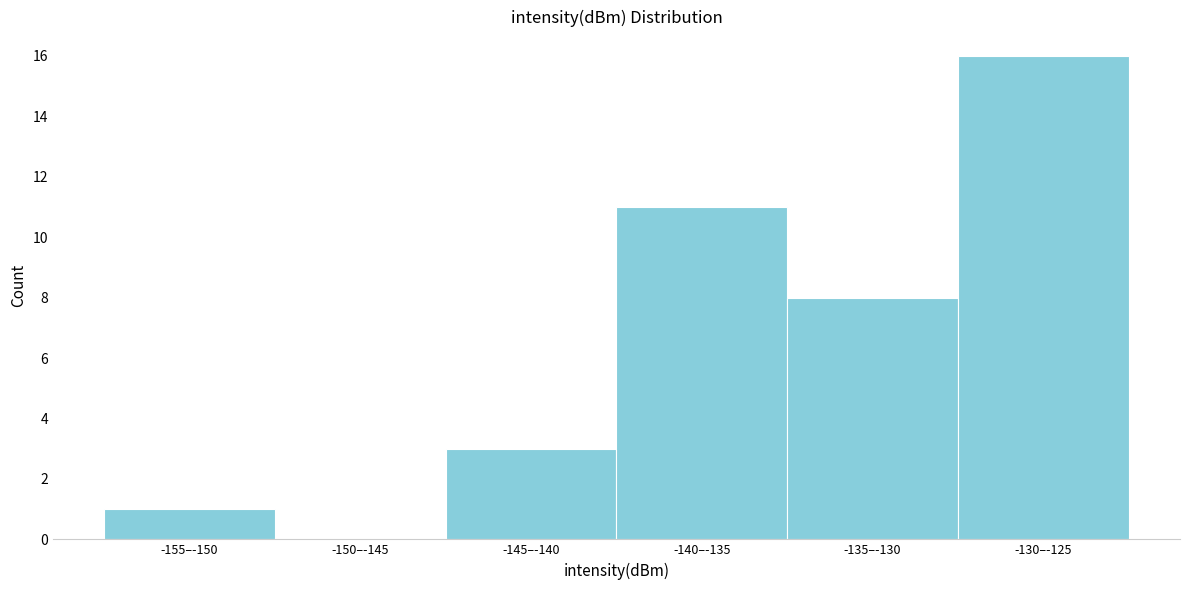

Reading left to right, list all the values displayed in this chart.

-155–-150=1	-150–-145=0	-145–-140=3	-140–-135=11	-135–-130=8	-130–-125=16